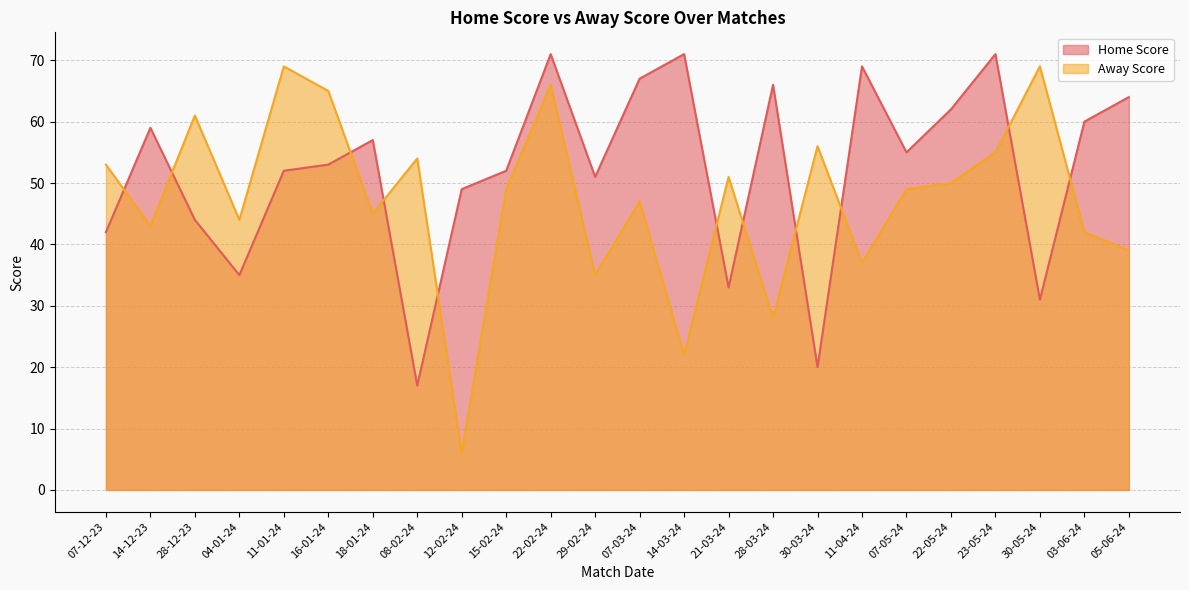

Reading right to left, what are all the values shown in this chart?

Home Score: 05-06-24=64	03-06-24=60	30-05-24=31	23-05-24=71	22-05-24=62	07-05-24=55	11-04-24=69	30-03-24=20	28-03-24=66	21-03-24=33	14-03-24=71	07-03-24=67	29-02-24=51	22-02-24=71	15-02-24=52	12-02-24=49	08-02-24=17	18-01-24=57	16-01-24=53	11-01-24=52	04-01-24=35	28-12-23=44	14-12-23=59	07-12-23=42
Away Score: 05-06-24=39	03-06-24=42	30-05-24=69	23-05-24=55	22-05-24=50	07-05-24=49	11-04-24=37	30-03-24=56	28-03-24=28	21-03-24=51	14-03-24=22	07-03-24=47	29-02-24=35	22-02-24=66	15-02-24=49	12-02-24=6	08-02-24=54	18-01-24=45	16-01-24=65	11-01-24=69	04-01-24=44	28-12-23=61	14-12-23=43	07-12-23=53